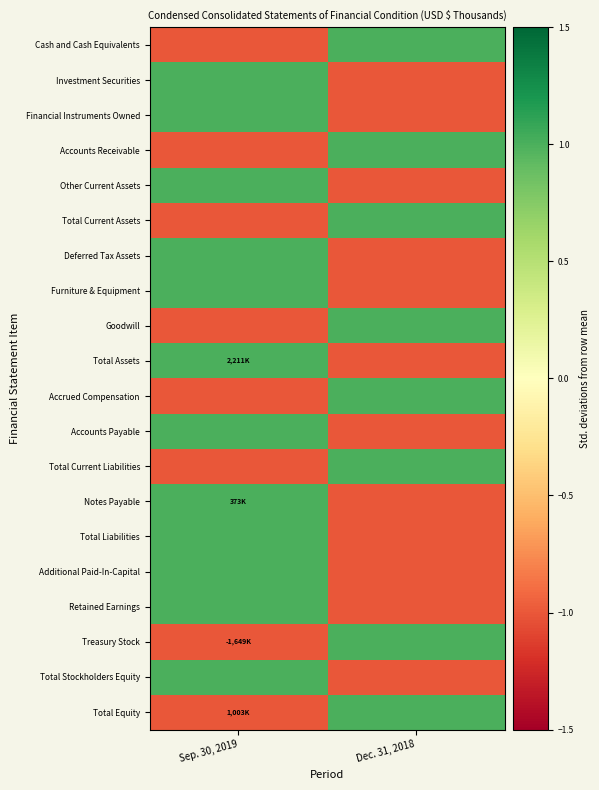

Reading left to right, list all the values displayed in this chart.

Cash and Cash Equivalents: Sep. 30, 2019=-1	Dec. 31, 2018=1
Investment Securities: Sep. 30, 2019=1	Dec. 31, 2018=-1
Financial Instruments Owned: Sep. 30, 2019=1	Dec. 31, 2018=-1
Accounts Receivable: Sep. 30, 2019=-1	Dec. 31, 2018=1
Other Current Assets: Sep. 30, 2019=1	Dec. 31, 2018=-1
Total Current Assets: Sep. 30, 2019=-1	Dec. 31, 2018=1
Deferred Tax Assets: Sep. 30, 2019=1	Dec. 31, 2018=-1
Furniture & Equipment: Sep. 30, 2019=1	Dec. 31, 2018=-1
Goodwill: Sep. 30, 2019=-1	Dec. 31, 2018=1
Total Assets: Sep. 30, 2019=1	Dec. 31, 2018=-1
Accrued Compensation: Sep. 30, 2019=-1	Dec. 31, 2018=1
Accounts Payable: Sep. 30, 2019=1	Dec. 31, 2018=-1
Total Current Liabilities: Sep. 30, 2019=-1	Dec. 31, 2018=1
Notes Payable: Sep. 30, 2019=1	Dec. 31, 2018=-1
Total Liabilities: Sep. 30, 2019=1	Dec. 31, 2018=-1
Additional Paid-In-Capital: Sep. 30, 2019=1	Dec. 31, 2018=-1
Retained Earnings: Sep. 30, 2019=1	Dec. 31, 2018=-1
Treasury Stock: Sep. 30, 2019=-1	Dec. 31, 2018=1
Total Stockholders Equity: Sep. 30, 2019=1	Dec. 31, 2018=-1
Total Equity: Sep. 30, 2019=-1	Dec. 31, 2018=1